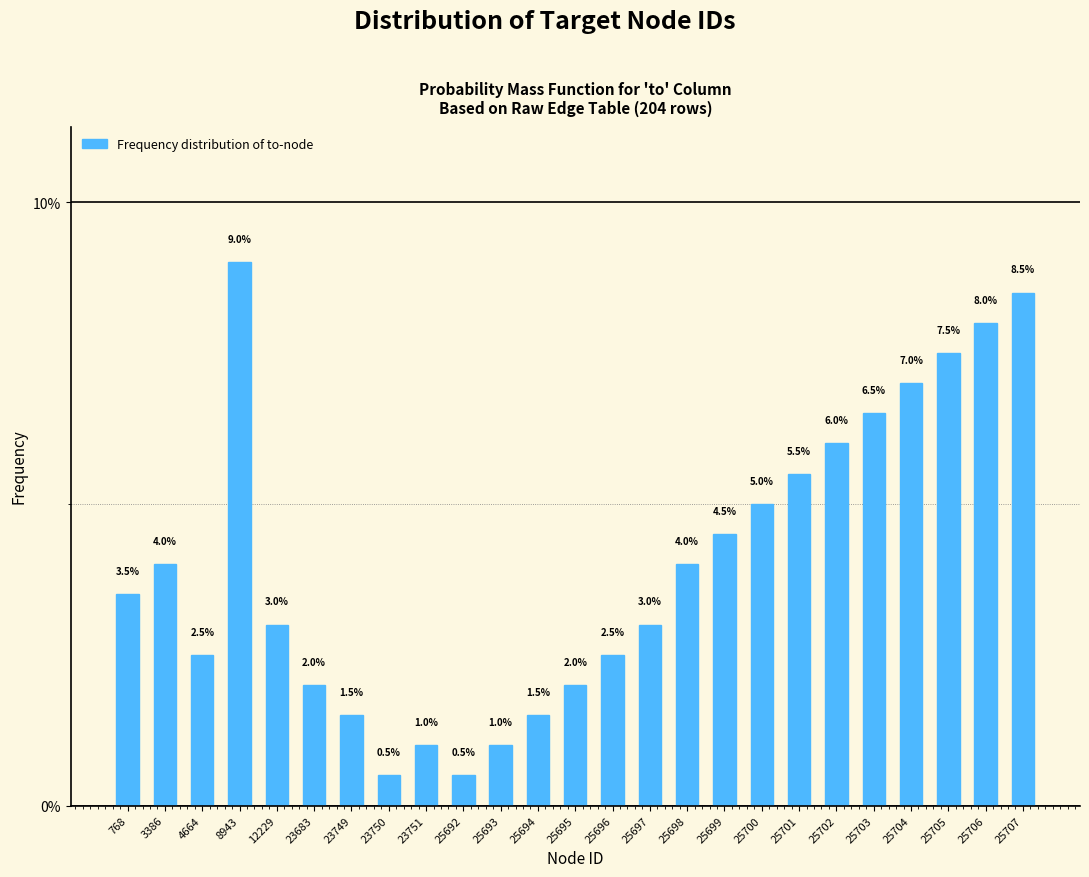

Reading right to left, what are all the values shown in this chart?

8.5	8.0	7.5	7.0	6.5	6.0	5.5	5.0	4.5	4.0	3.0	2.5	2.0	1.5	1.0	0.5	1.0	0.5	1.5	2.0	3.0	9.0	2.5	4.0	3.5